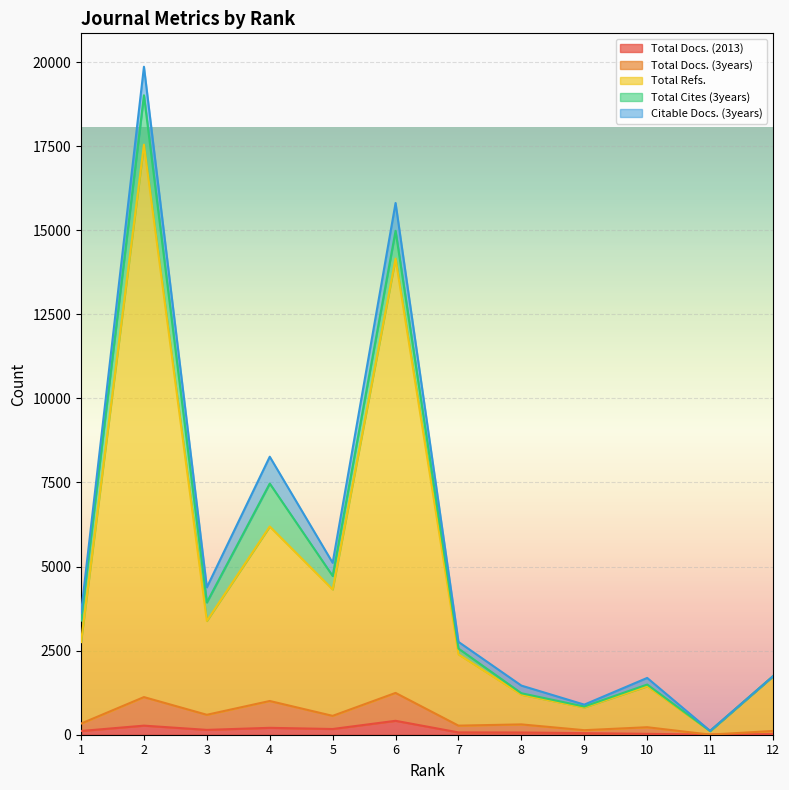

What is the greatest value displayed?

17546